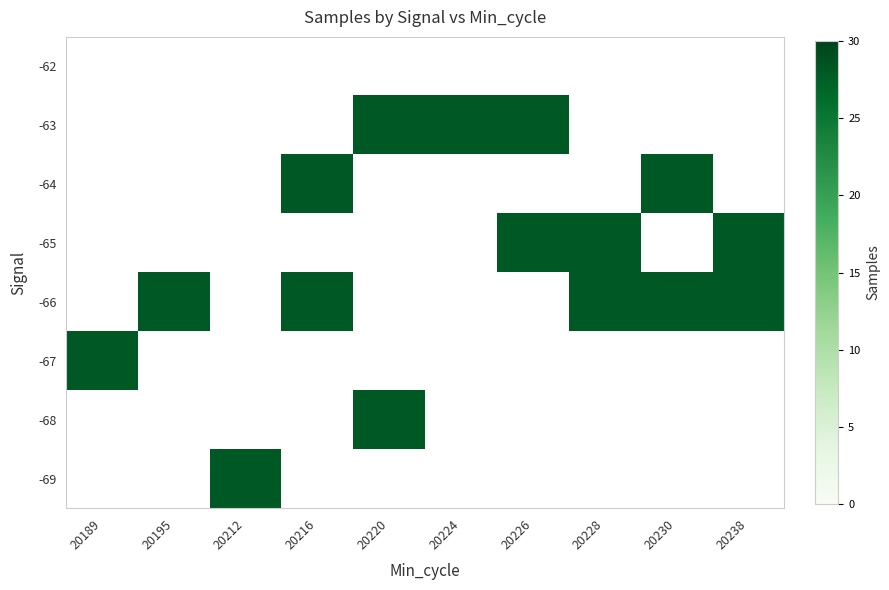

How many data points does each series have?

10